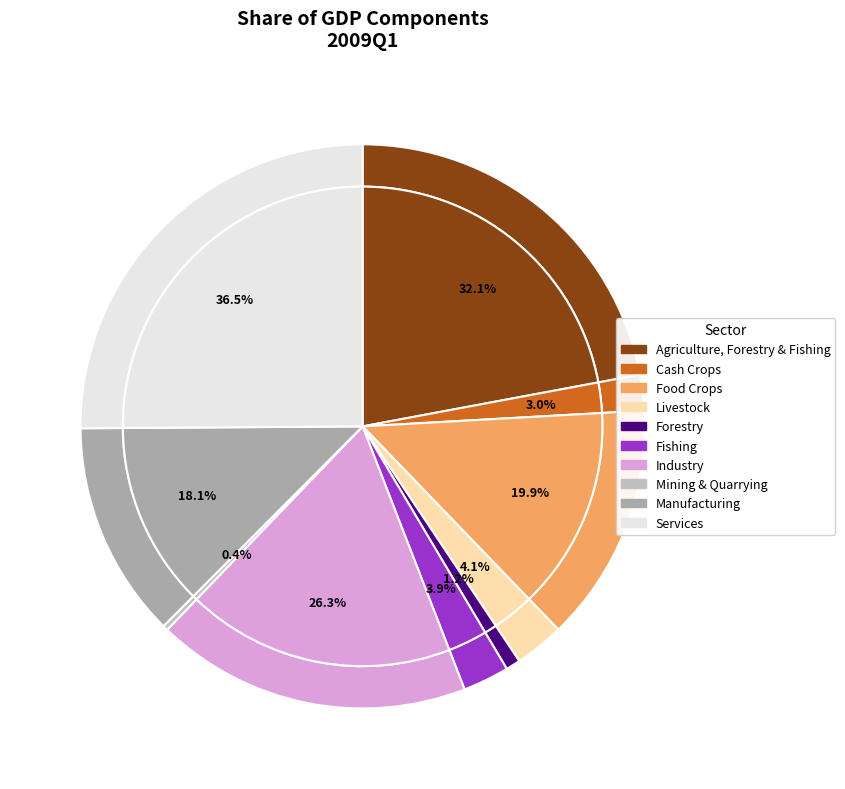

Rank the categories by value from highest to lowest.

Services, Agriculture, Forestry & Fishing, Industry, Food Crops, Manufacturing, Livestock, Fishing, Cash Crops, Forestry, Mining & Quarrying